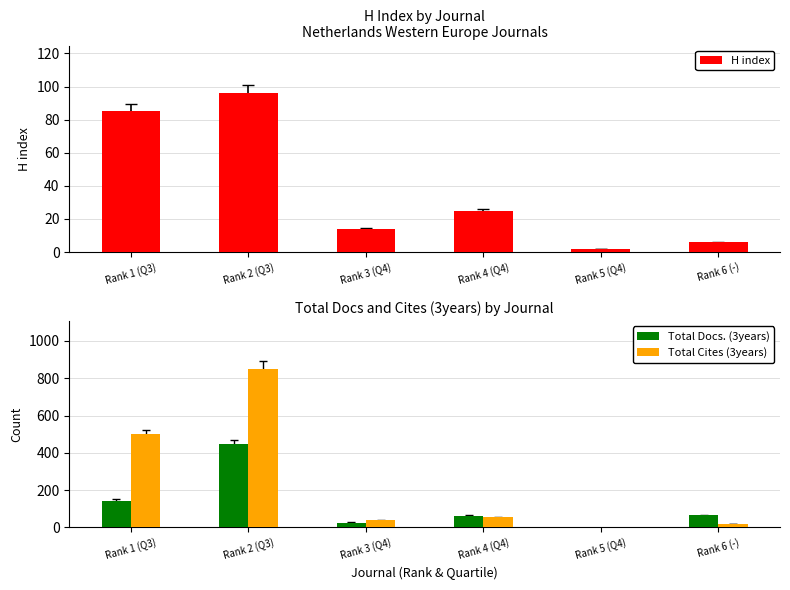

What is the difference between the second highest and minimum values in the Total Cites (3years) series?

499